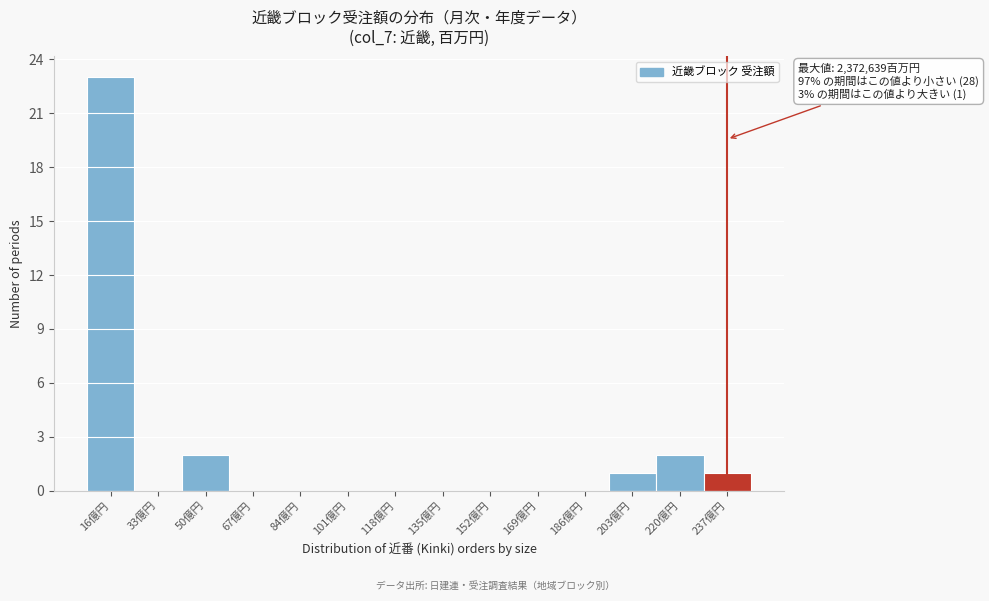

Reading right to left, extract all data points from this chart.

237億円=1	220億円=2	203億円=1	186億円=0	169億円=0	152億円=0	135億円=0	118億円=0	101億円=0	84億円=0	67億円=0	50億円=2	33億円=0	16億円=23